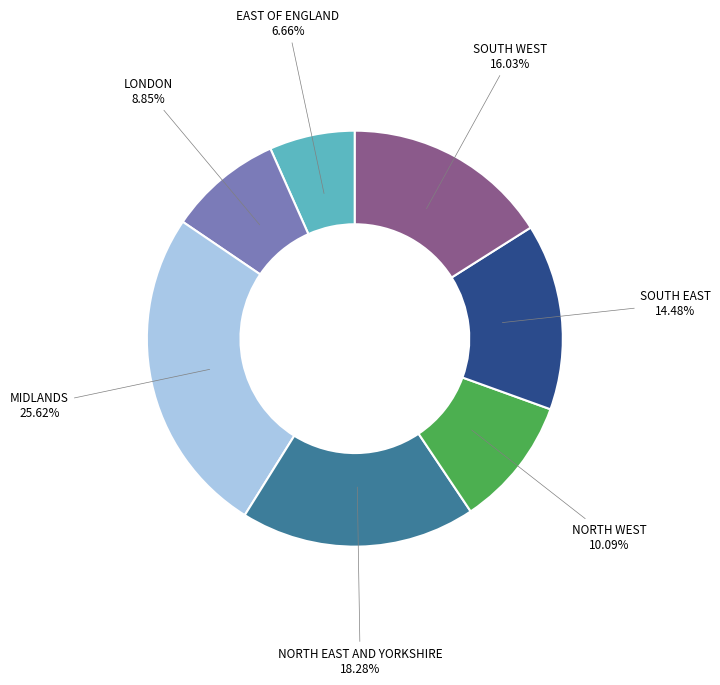

Is there a majority slice in this chart?

No